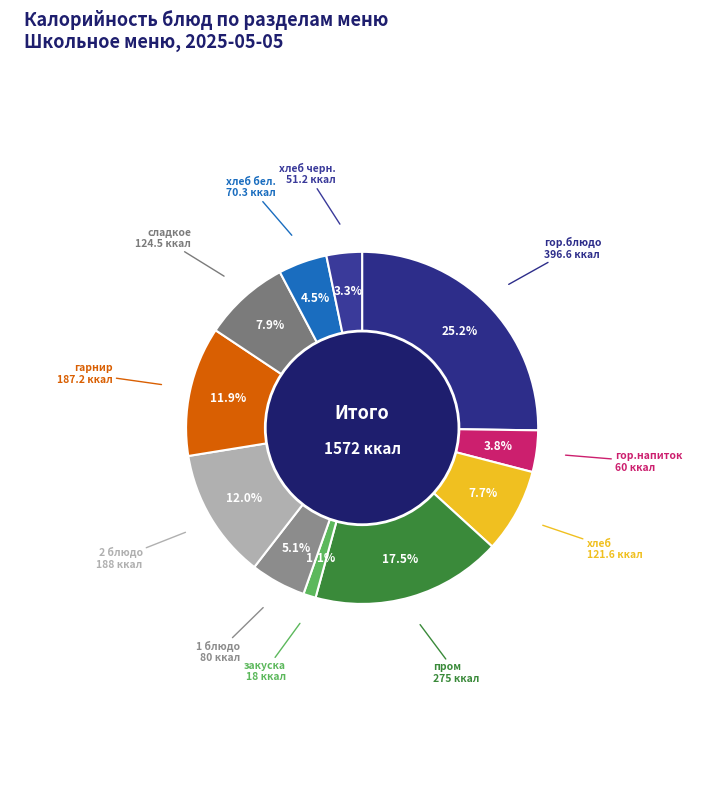

To the nearest percent, what is the difference between the largest and smallest slice percentages?

24%